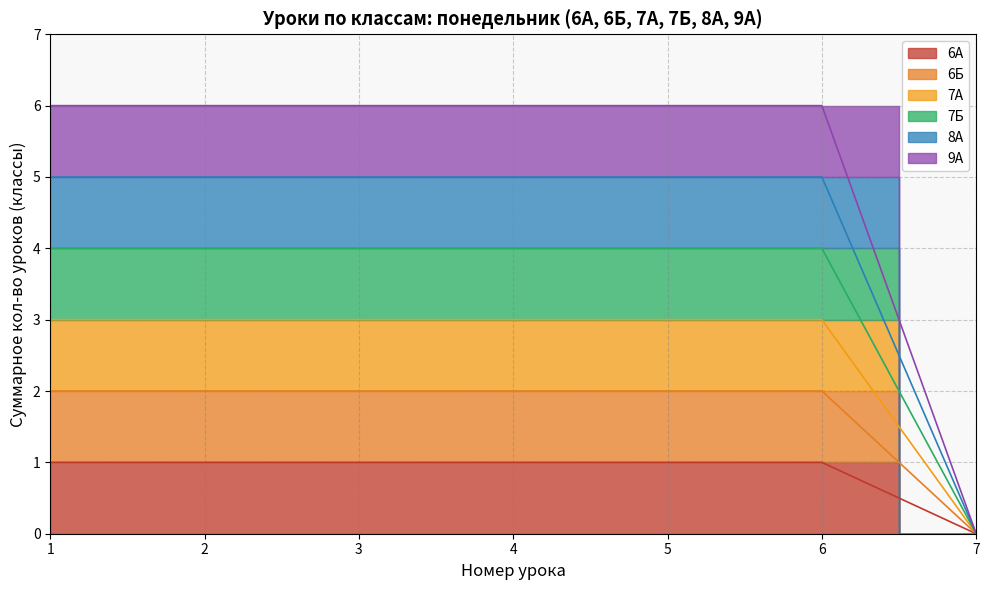

How many lines are shown in the chart?

6